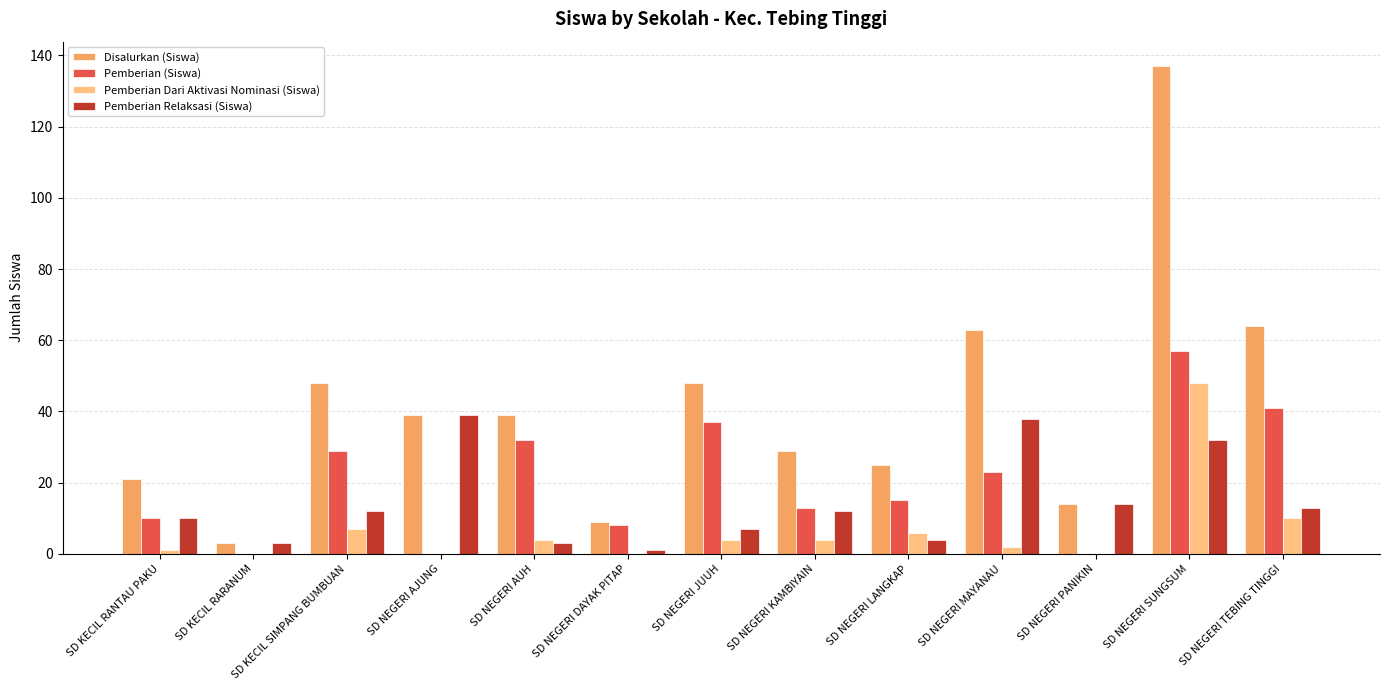

What is the sum of the Disalurkan (Siswa) values at SD KECIL SIMPANG BUMBUAN and SD NEGERI LANGKAP?

73